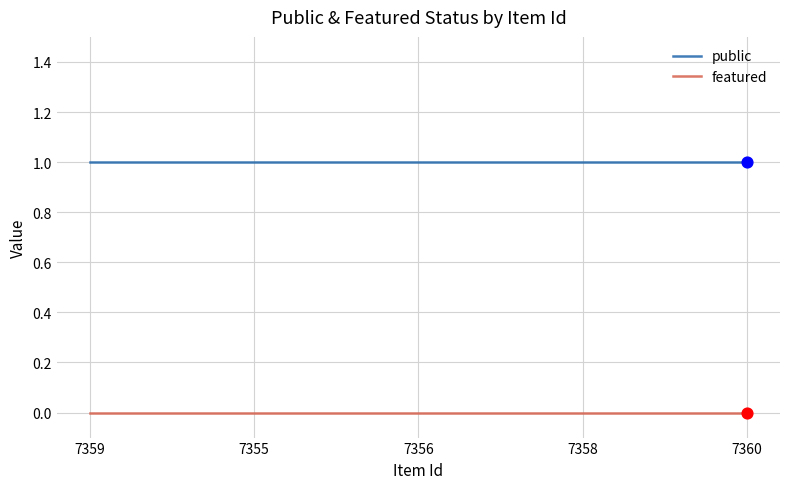

True or false: public and featured intersect in this chart.

False